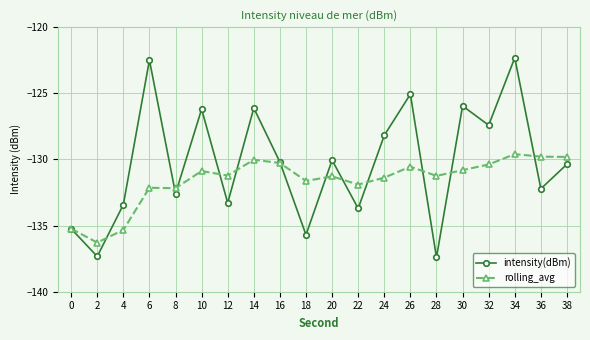

True or false: rolling_avg has a value of -203.3 at 4.

False